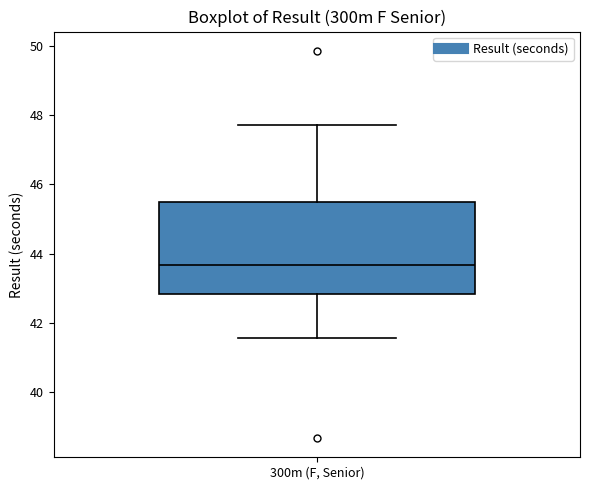

Where is the upper edge of the box for 300m (F, Senior) on the y-axis? The values are not printed on the chart, so give them approximately, as read against the axis.

45.6